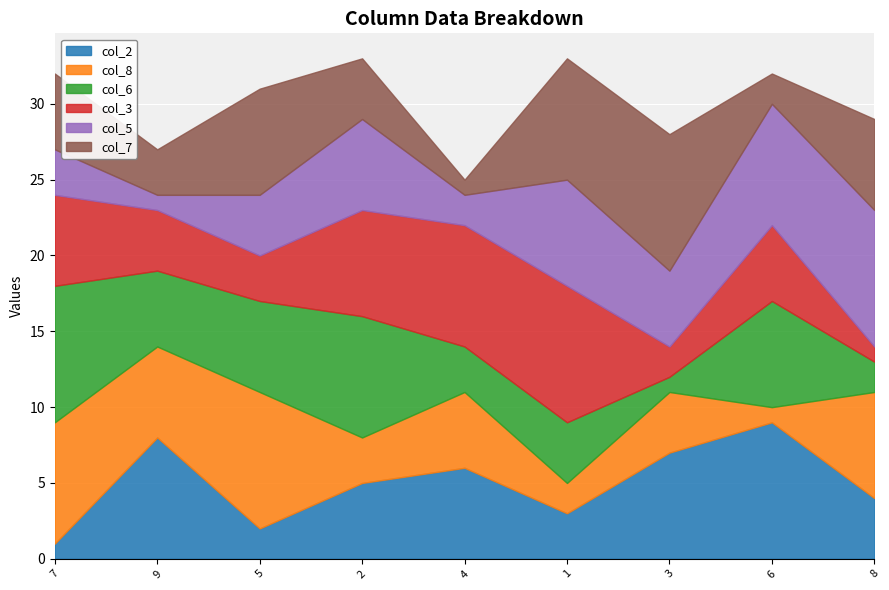

Is it true that col_6 equals 6 at 5?

True